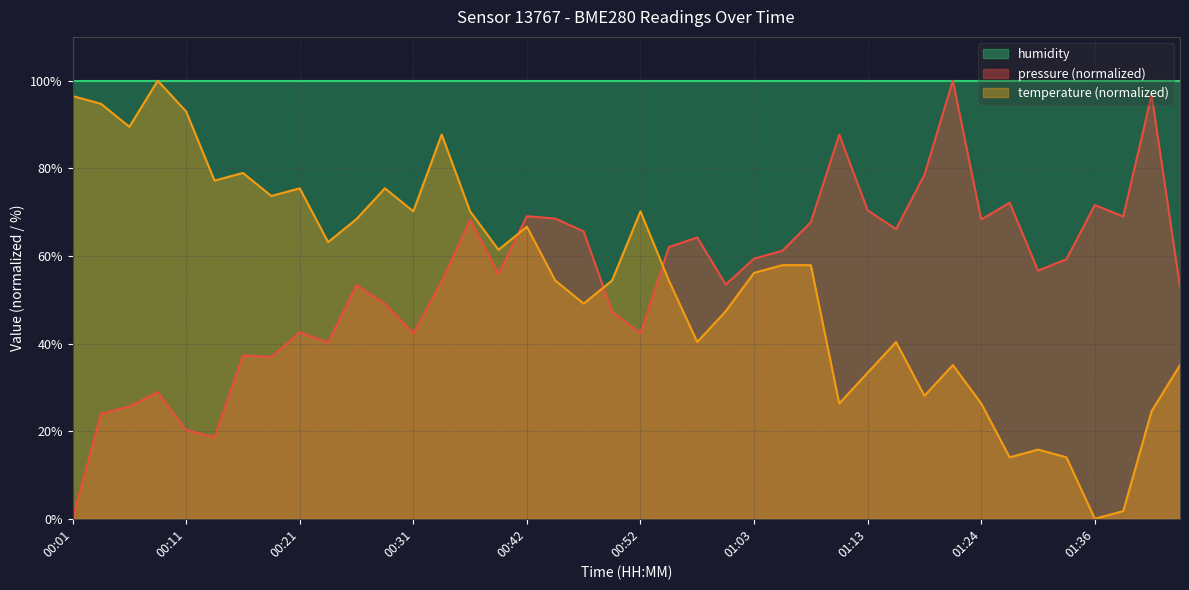

What is the label of the 40th point from the right?

00:01